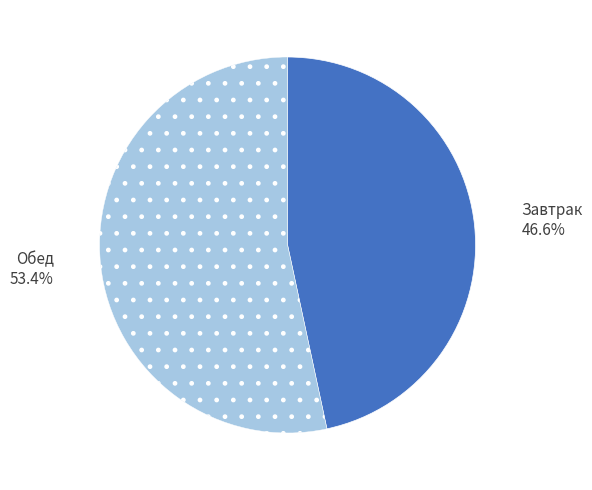

To the nearest percent, what is the average slice percentage?

50%